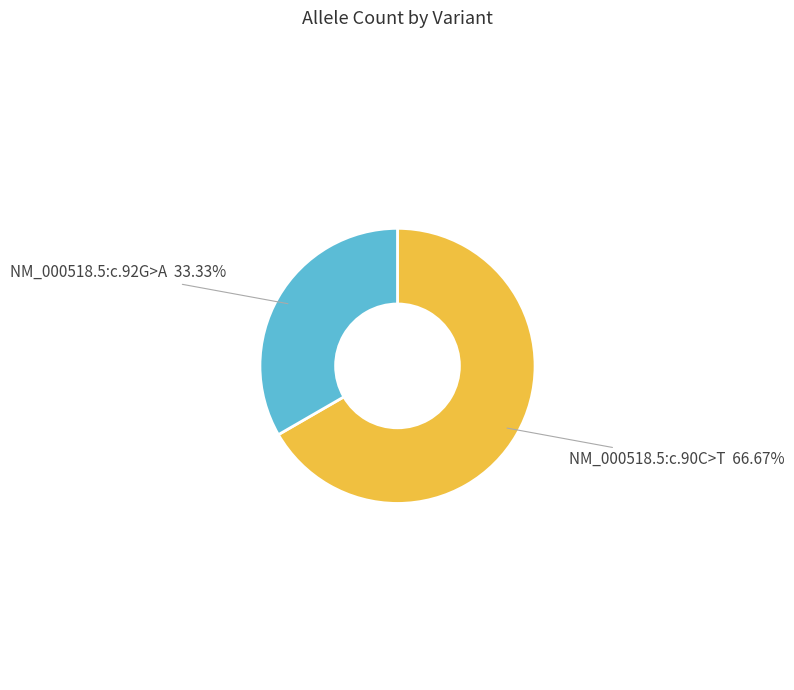

Is there any slice that represents more than half of the pie?

Yes